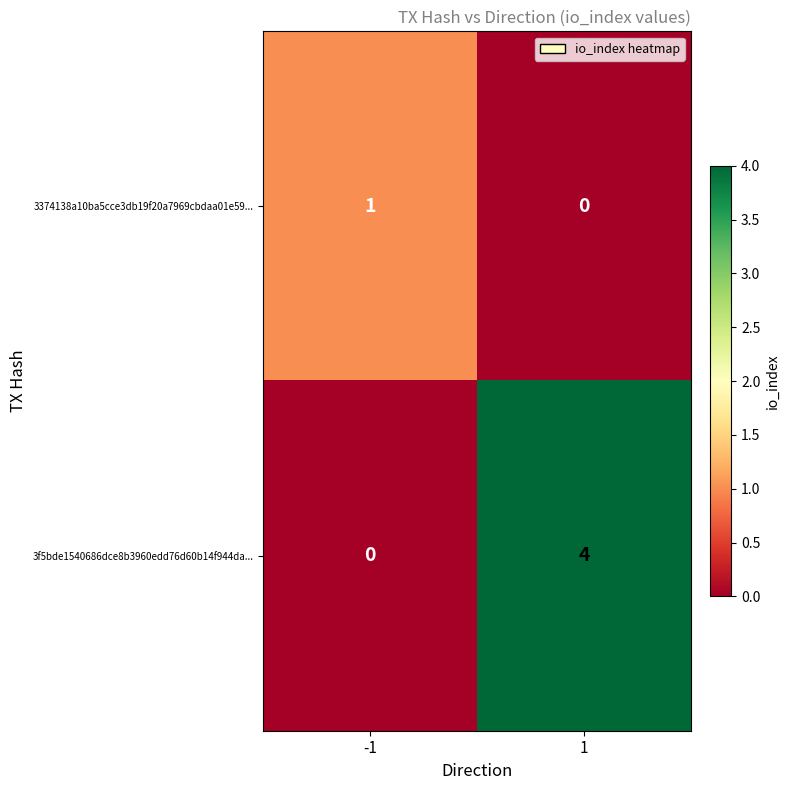

How many positive values does the 3f5bde1540686dce8b3960edd76d60b14f944da... series have?

1